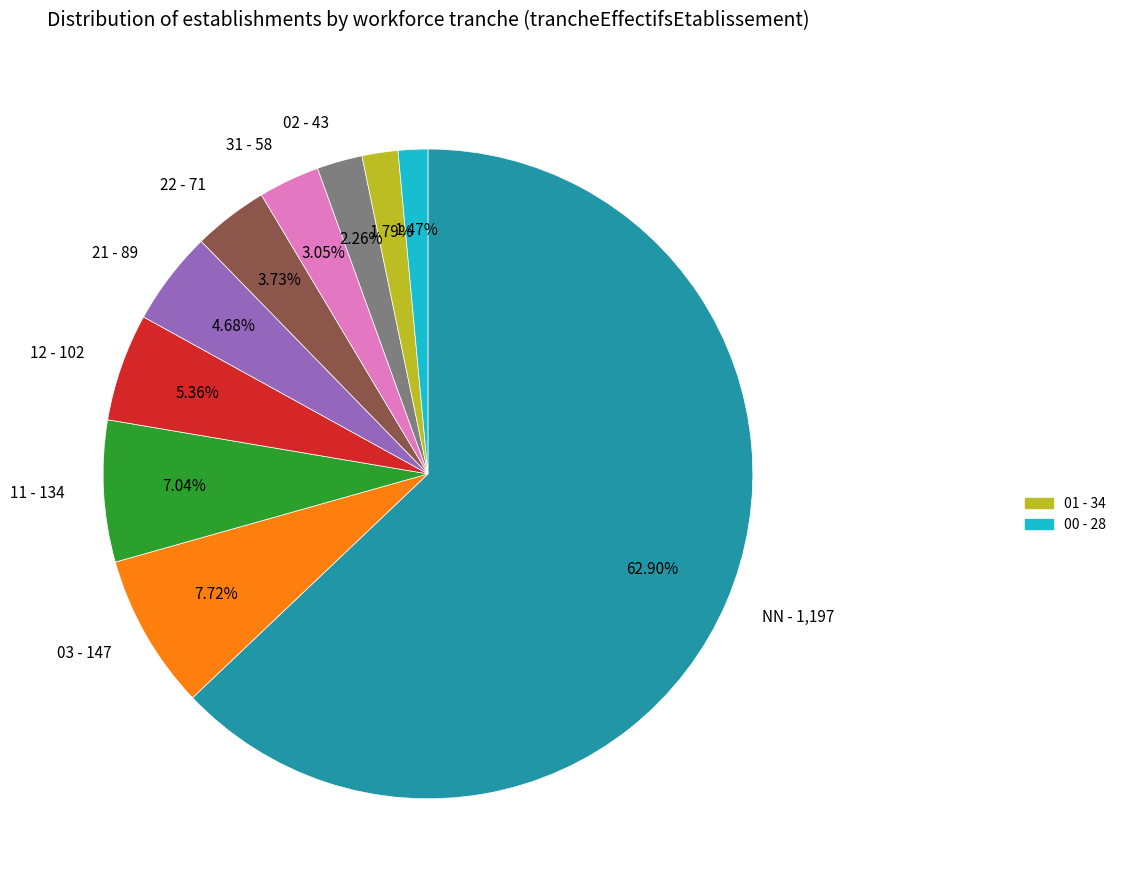

Is there a majority slice in this chart?

Yes